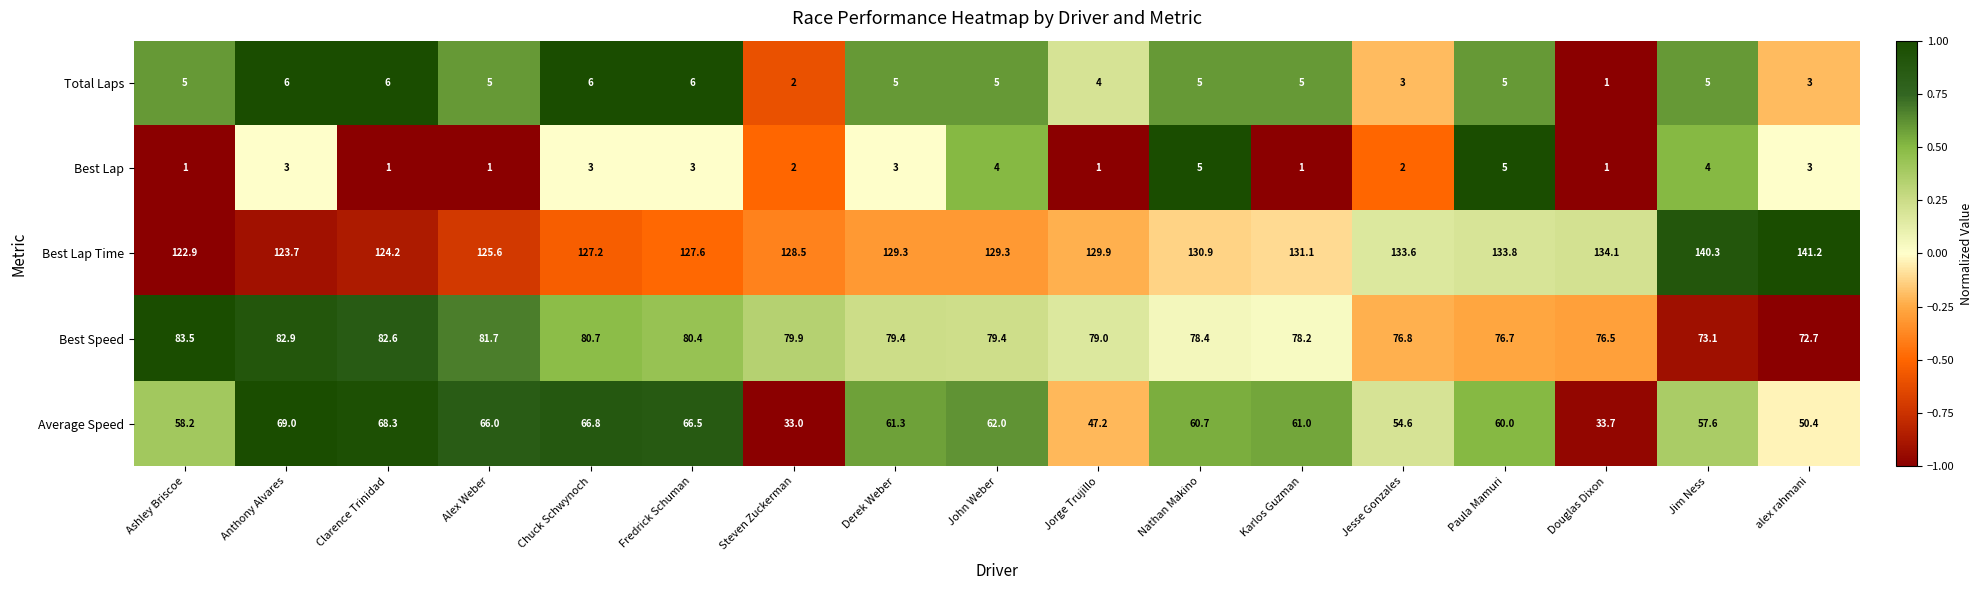

Rank the series by their maximum value, from lowest to highest.

Best Lap, Total Laps, Average Speed, Best Speed, Best Lap Time